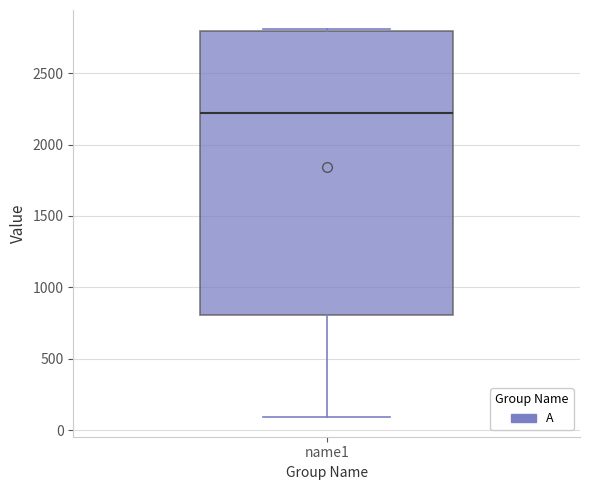

Where does the lower whisker of the box for name1 end on the y-axis? The values are not printed on the chart, so give them approximately, as read against the axis.

100